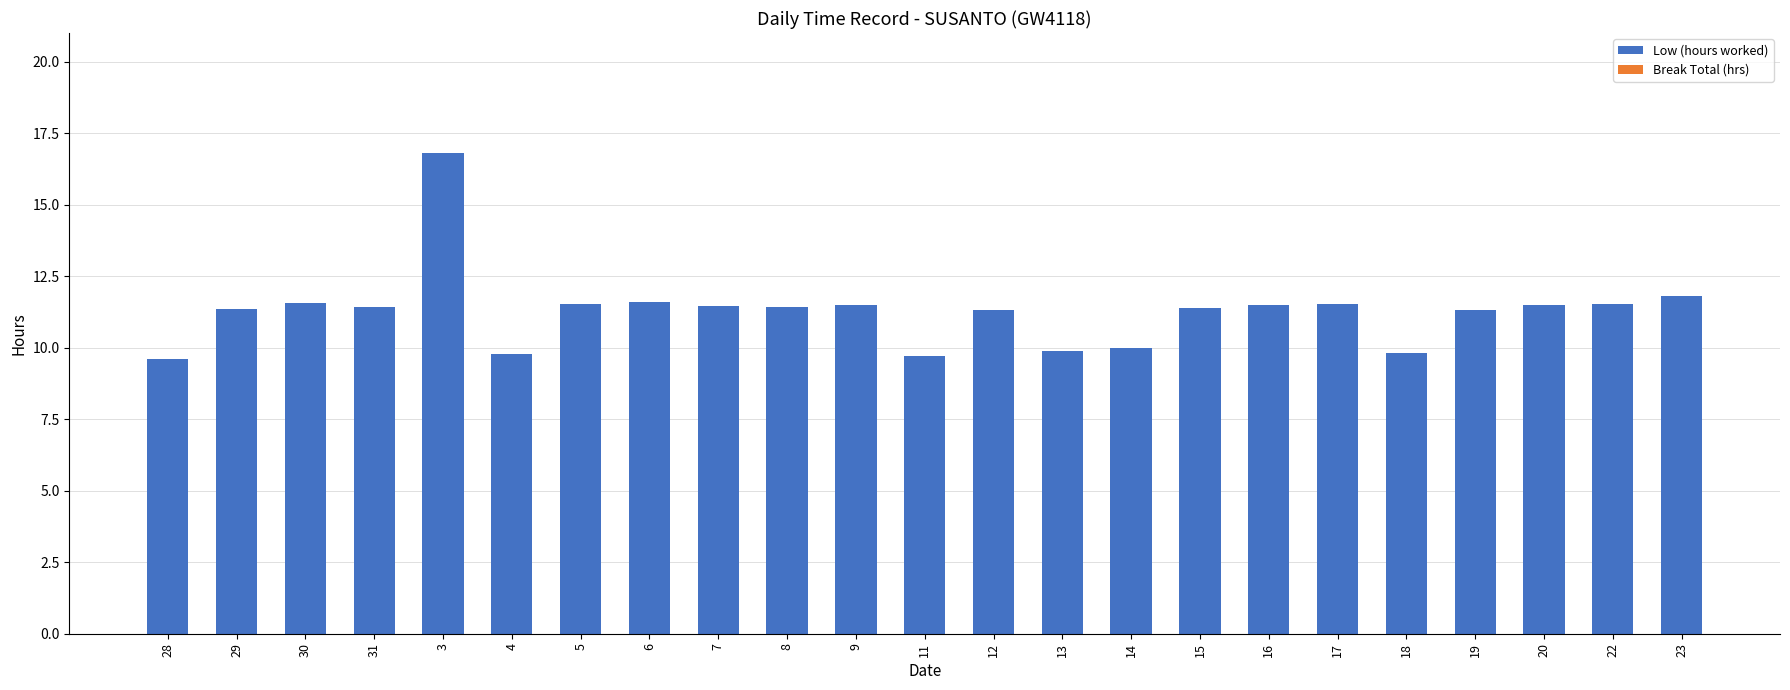

What is the ratio of the value at 23 to the value at 5?

1.0